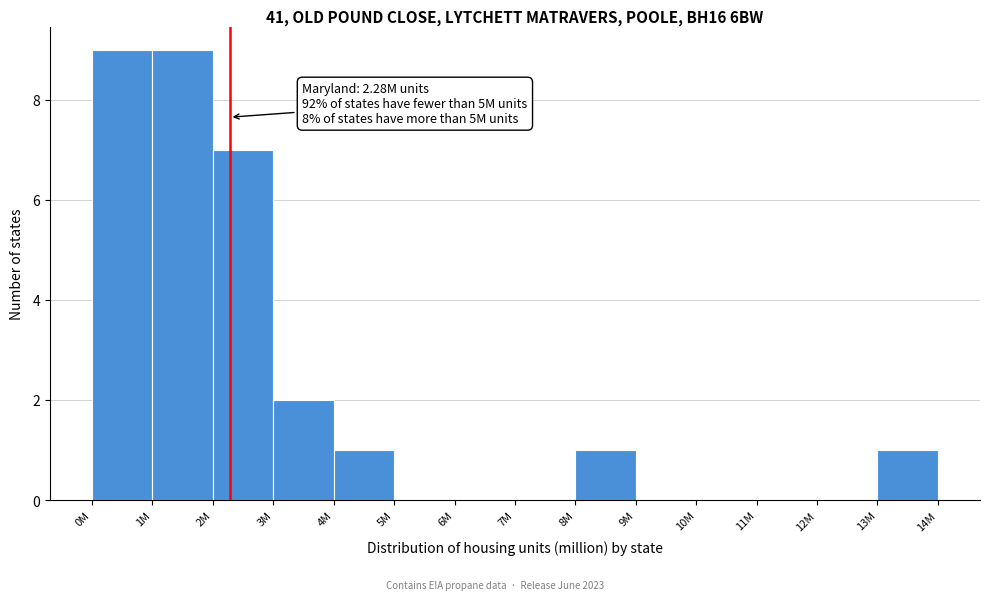

Reading right to left, list all the values displayed in this chart.

13M=1	12M=0	11M=0	10M=0	9M=0	8M=1	7M=0	6M=0	5M=0	4M=1	3M=2	2M=7	1M=9	0M=9